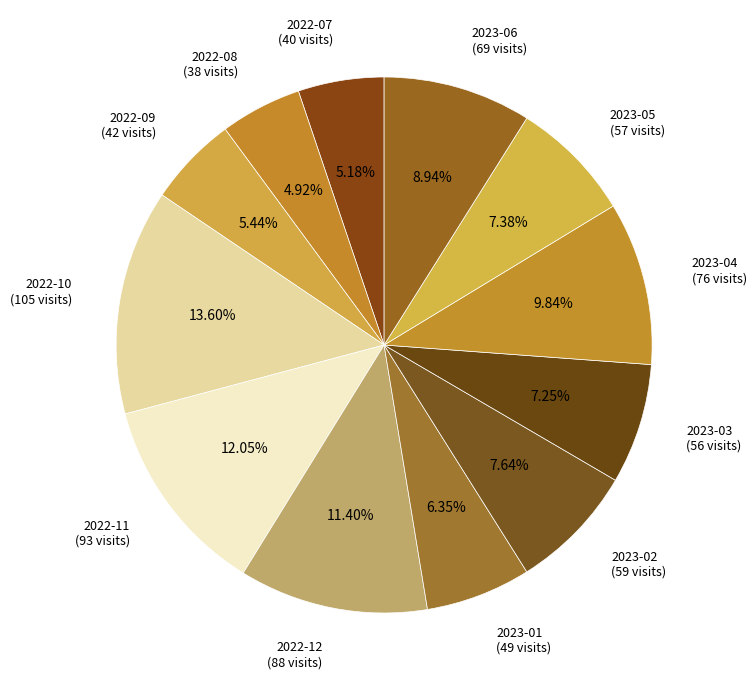

Count the number of slices in the pie.

12